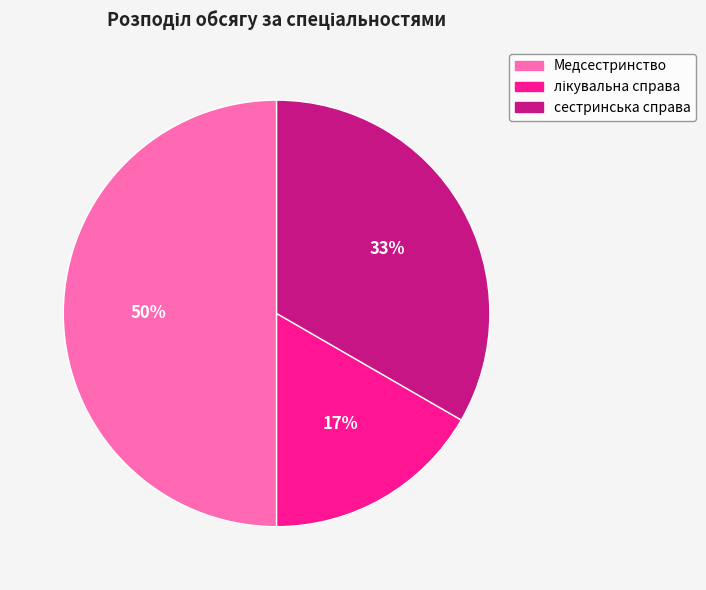

What is the largest slice in the pie chart?

Медсестринство